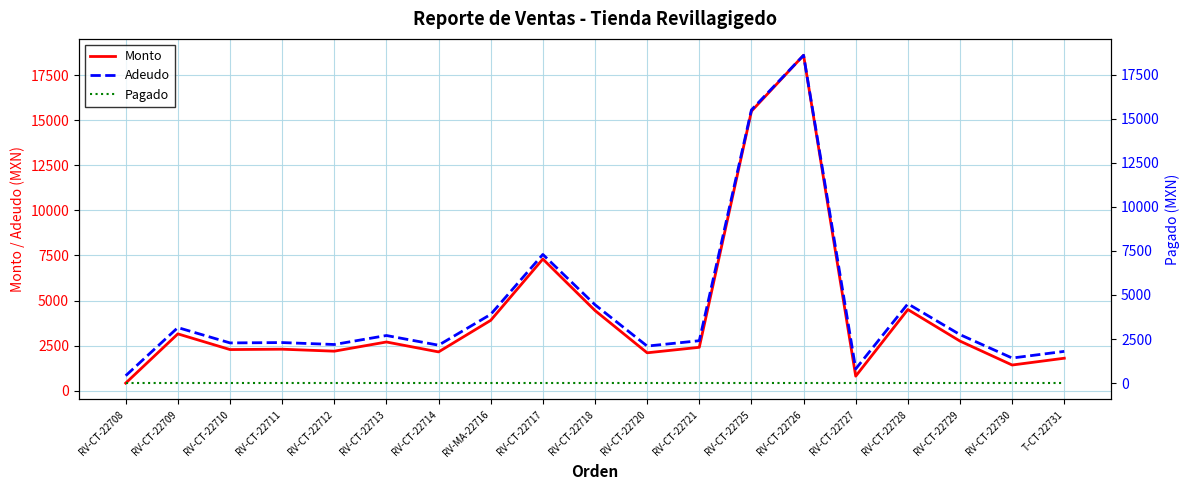

How many values in the Adeudo series are below 2405?

9